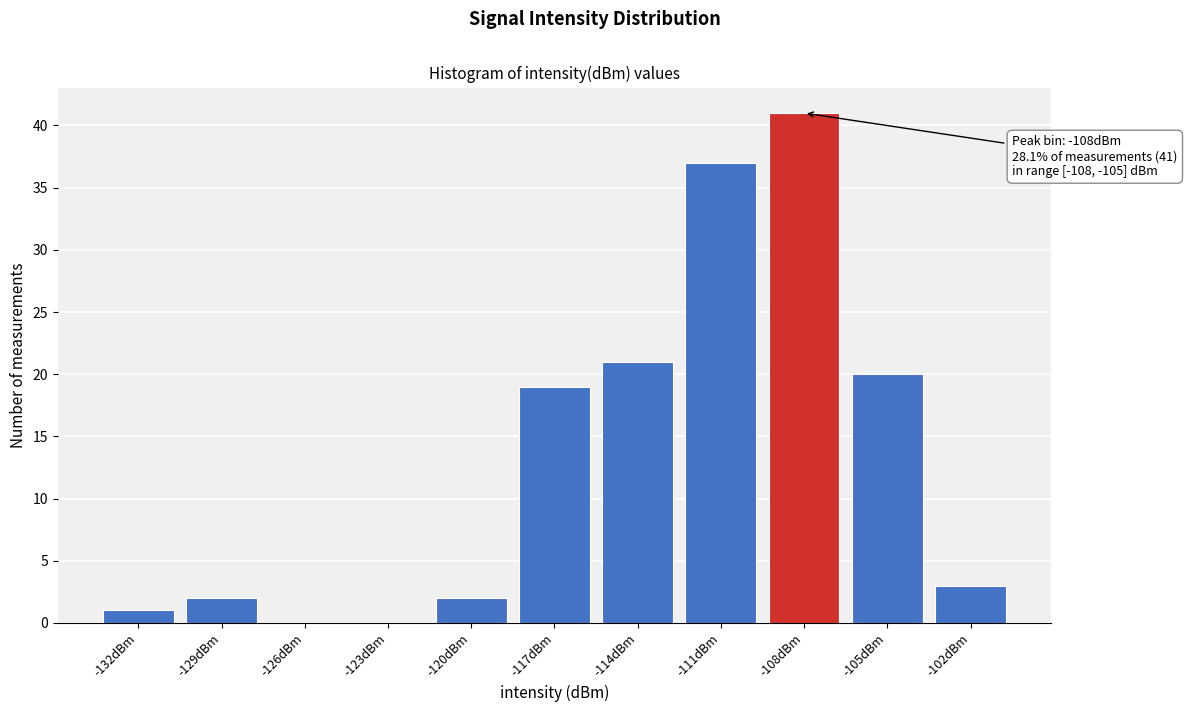

Reading left to right, what are all the values shown in this chart?

-132dBm=1	-129dBm=2	-126dBm=0	-123dBm=0	-120dBm=2	-117dBm=19	-114dBm=21	-111dBm=37	-108dBm=41	-105dBm=20	-102dBm=3